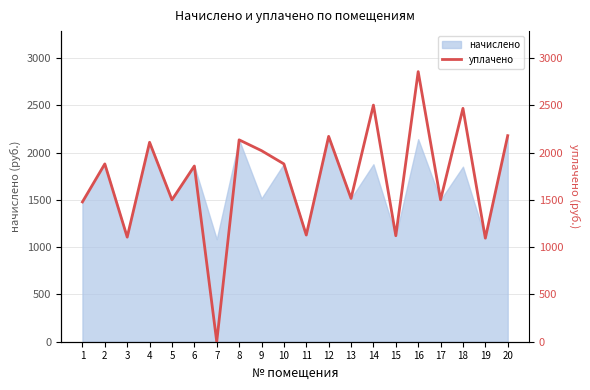

What is the approximate value at 14?

2502.2